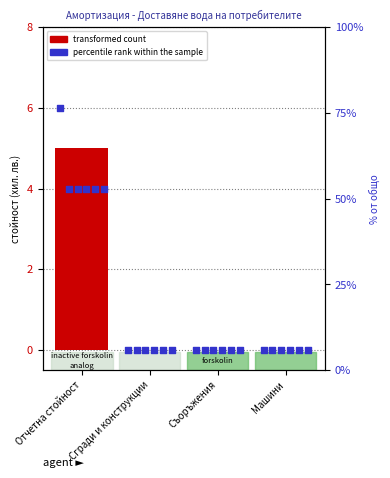

Which series contains the highest Y value?

percentile rank within the sample